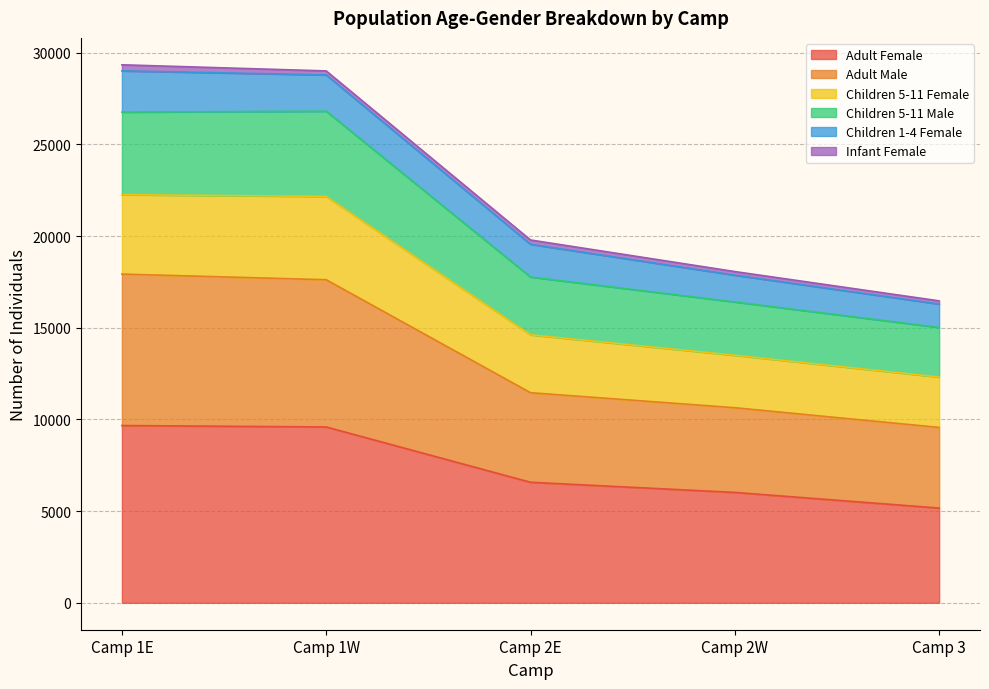

At which label does Adult Female reach its peak?

Camp 1E